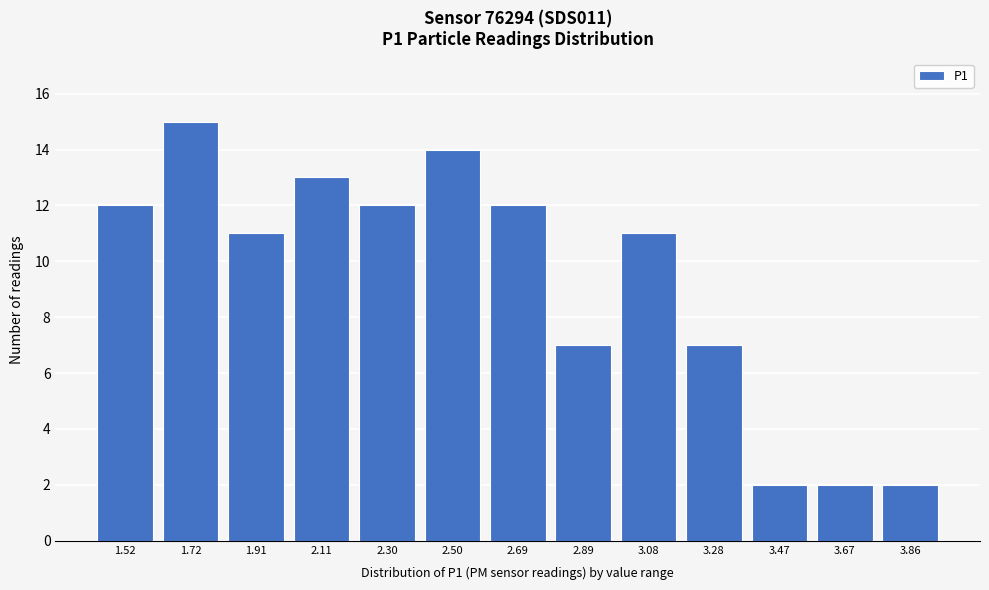

Reading left to right, transcribe all the data shown in this chart.

12	15	11	13	12	14	12	7	11	7	2	2	2